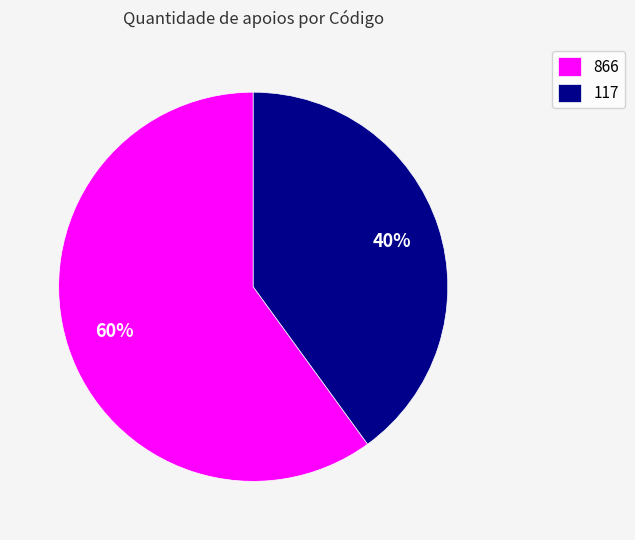

Is it true that 866 is 60% of the pie?

True